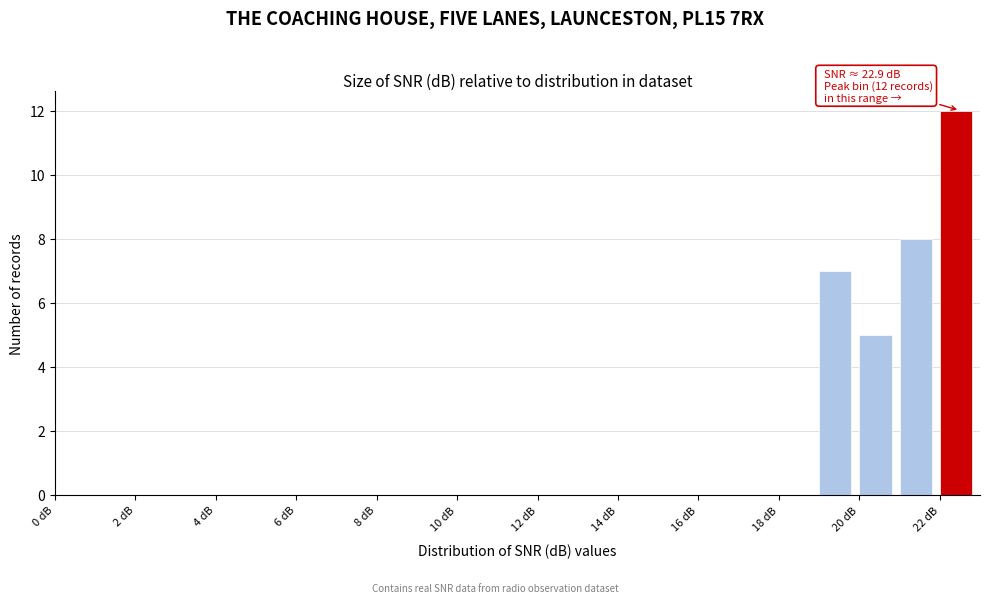

Over which range of the x-axis is the bar tallest?

22 to 23